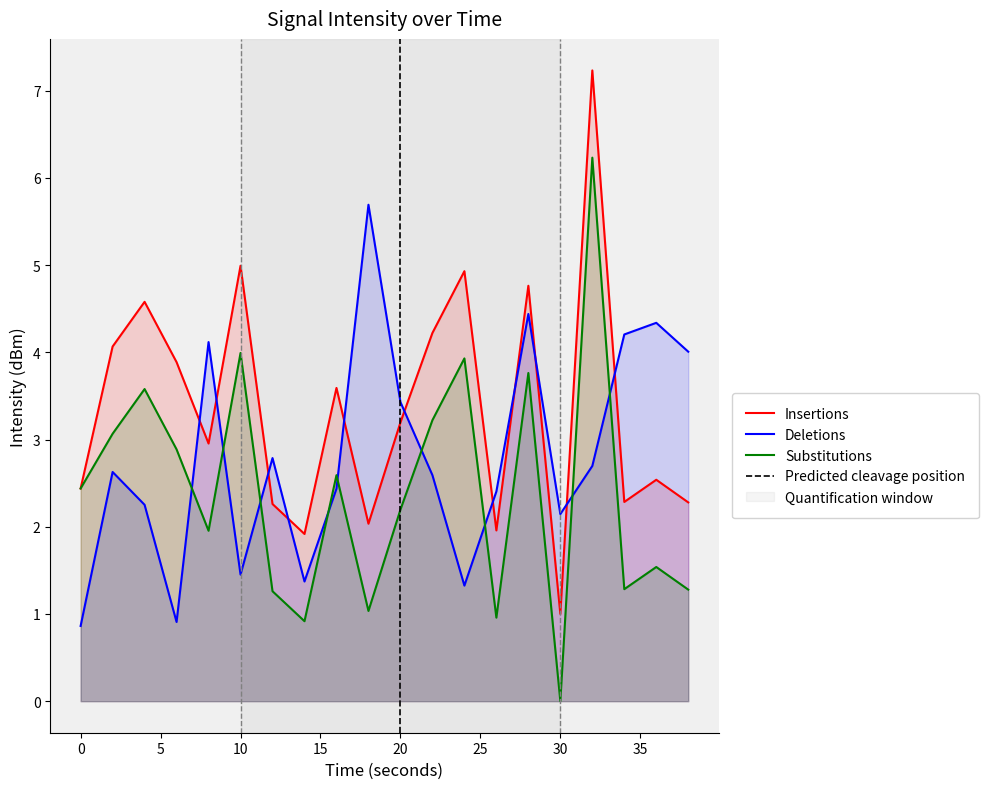

Between 22 and 38, which series saw the biggest shift?

Insertions